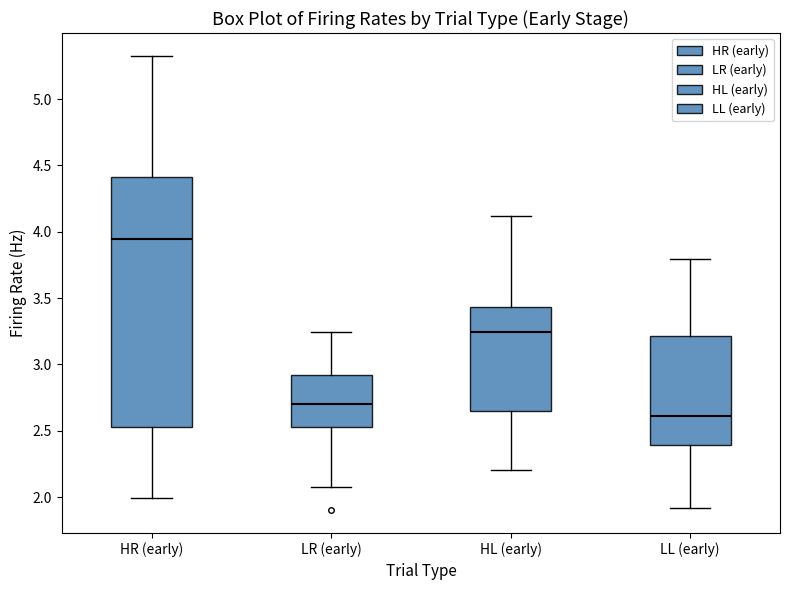

Which box's median line is the lowest?

LL (early)